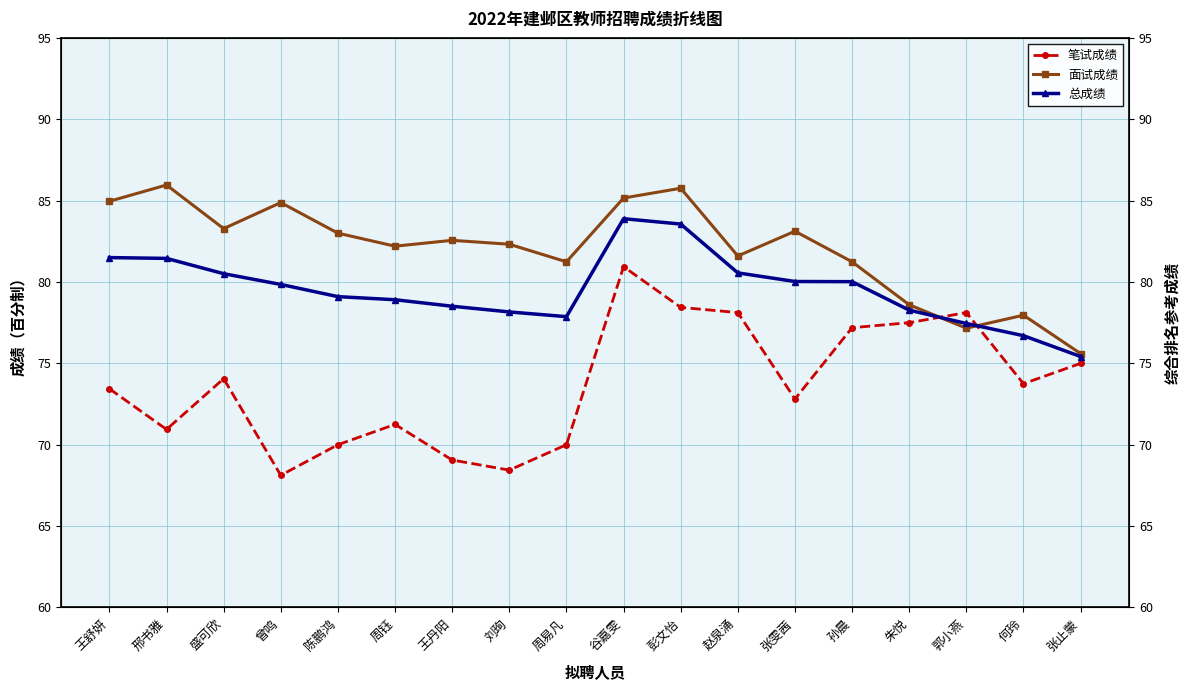

Which label corresponds to the smallest value in the chart?

曾鸣